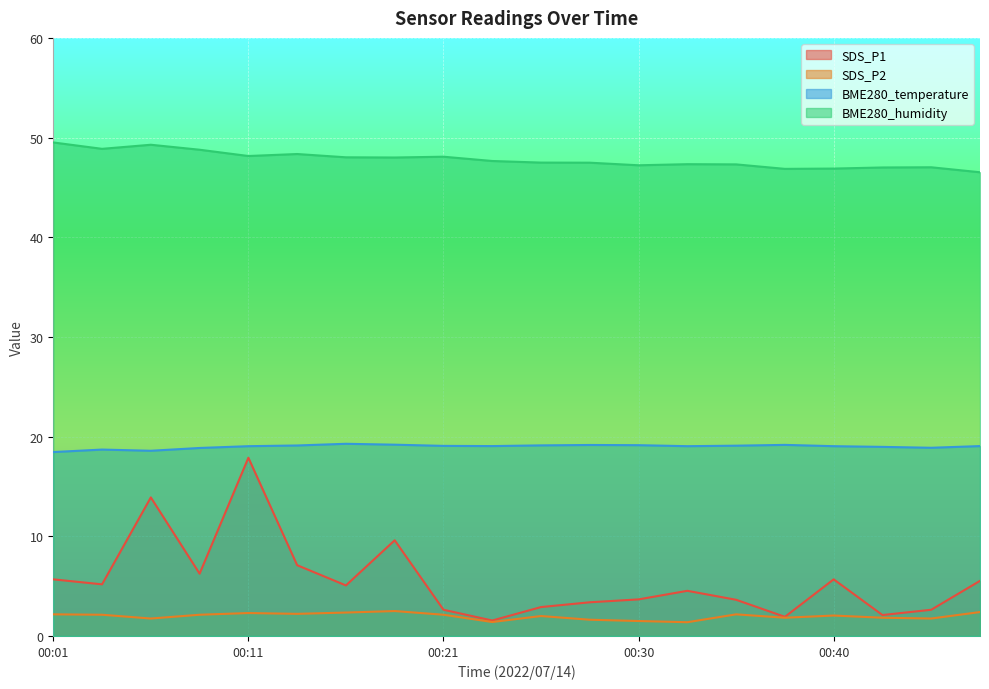

At which label does SDS_P1 first exceed 5?

00:01